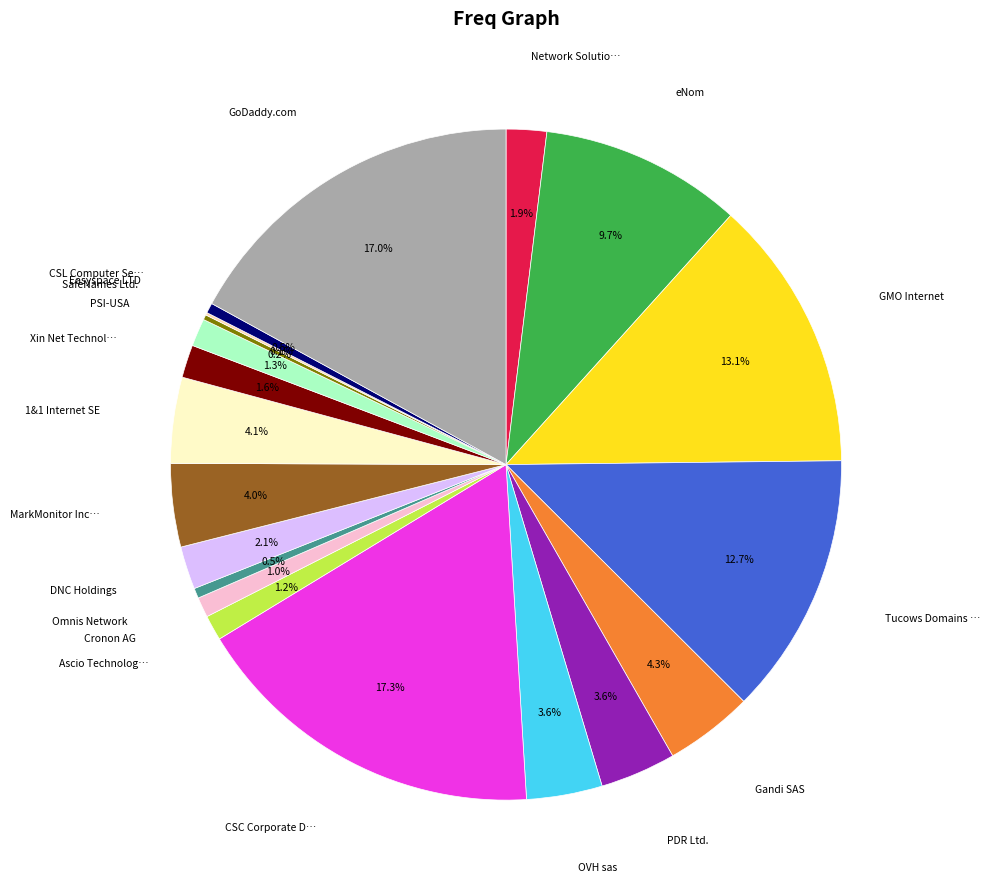

To the nearest percent, what is the difference between the largest and smallest slice percentages?

17%